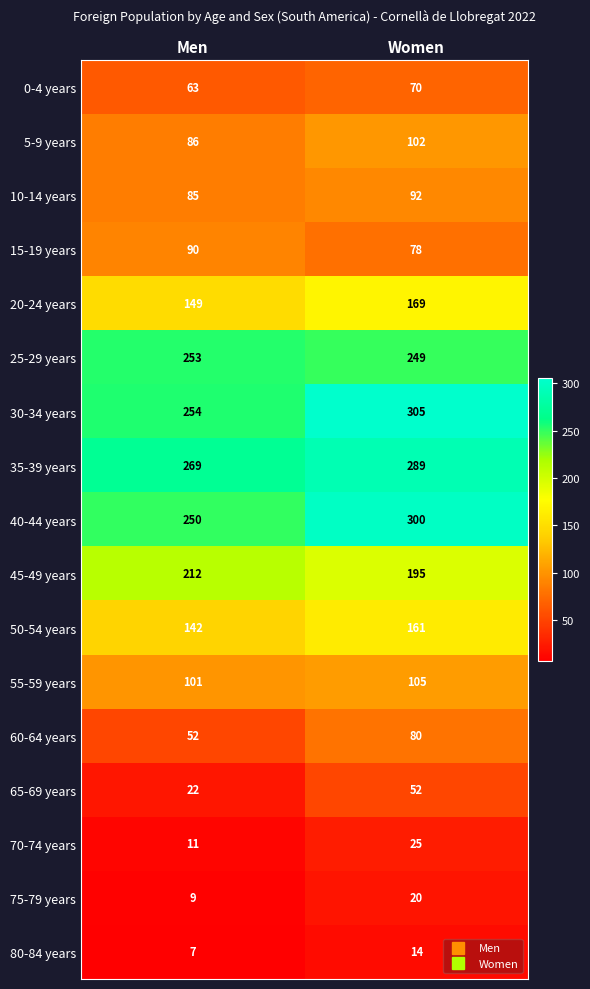

At how many categories does at least one series exceed 7?

2